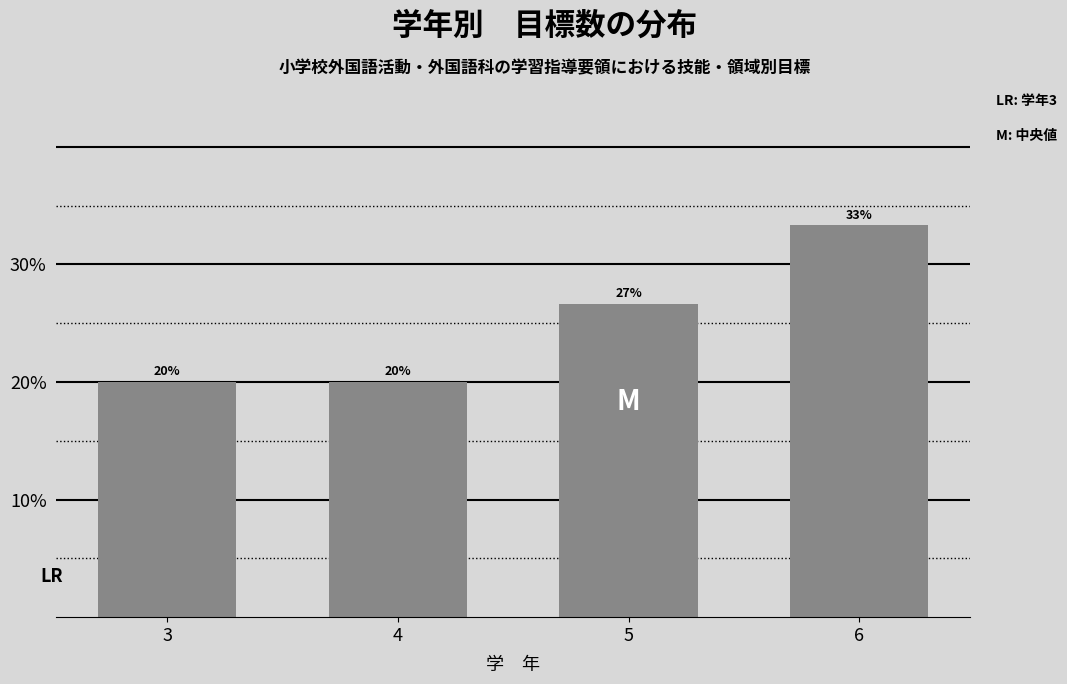

Is it true that the value at 5 is 26.7?

True